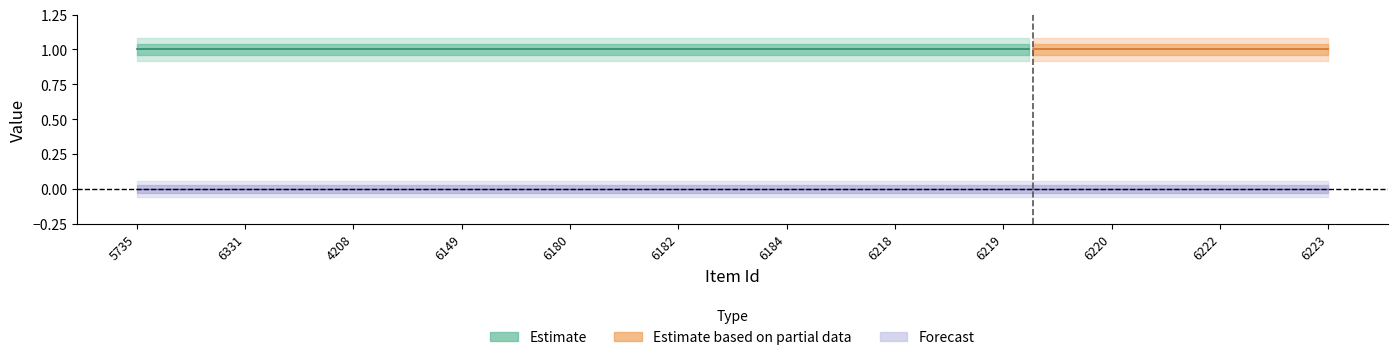

At which category is the sum across all series the highest?

5735